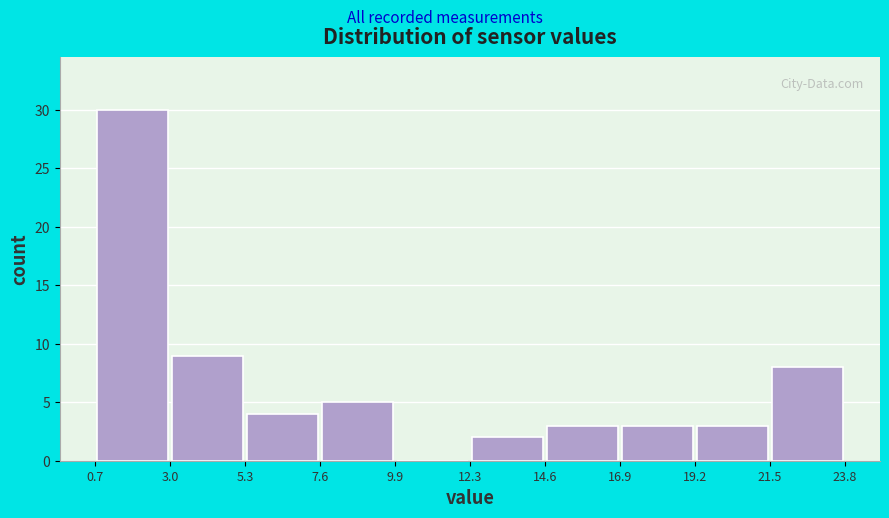

Which range on the x-axis has the tallest bar?

0.7 to 3.0